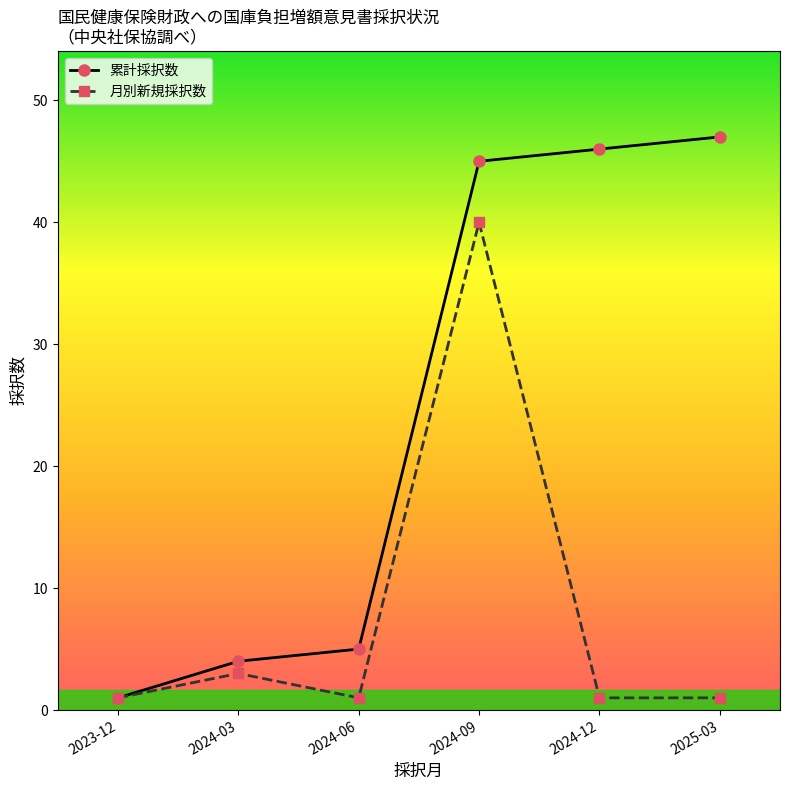

At which label is 累計採択数 closest to 24?

2024-06